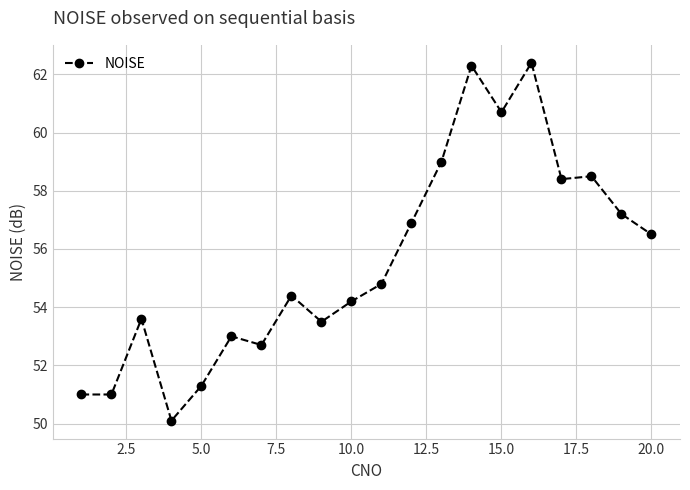

What is the difference between the maximum and minimum values?

12.3